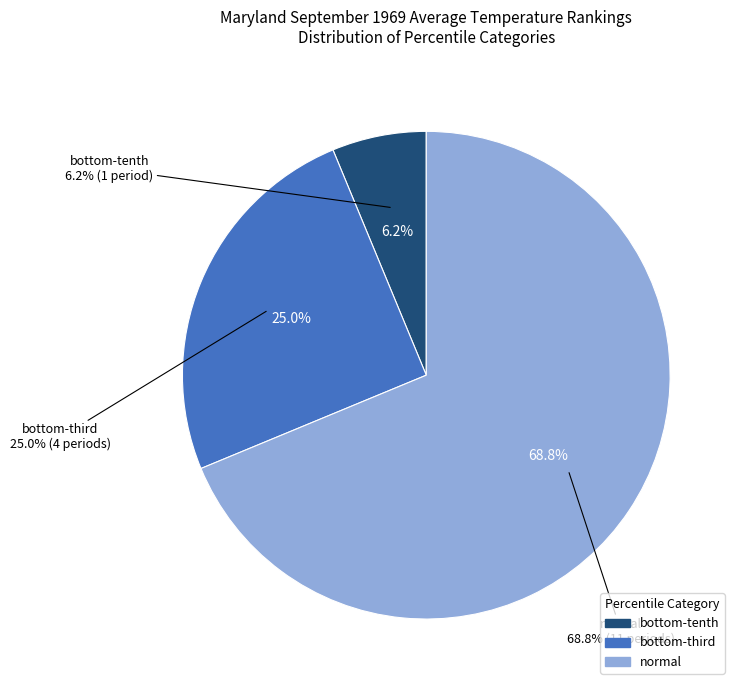

Which slice is the smallest?

bottom-tenth